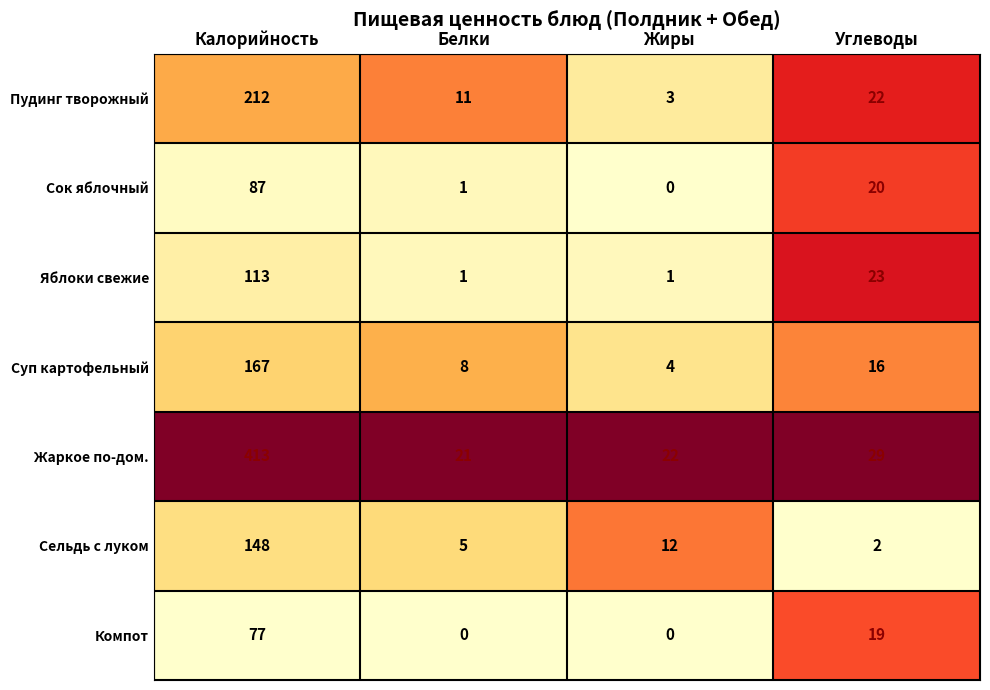

Between Белки and Углеводы, which series saw the biggest shift?

Яблоки свежие